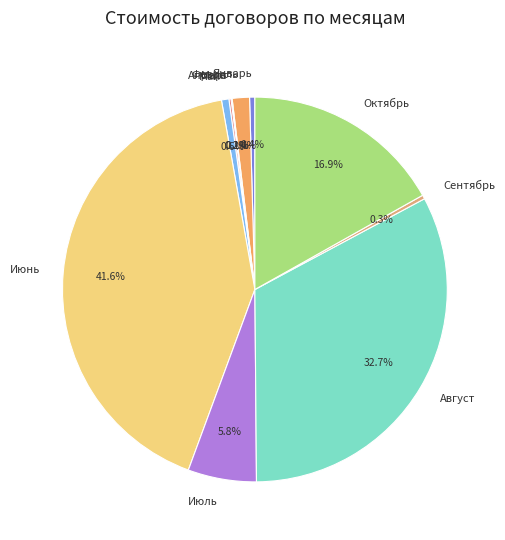

Which category has the biggest portion of the pie?

Июнь